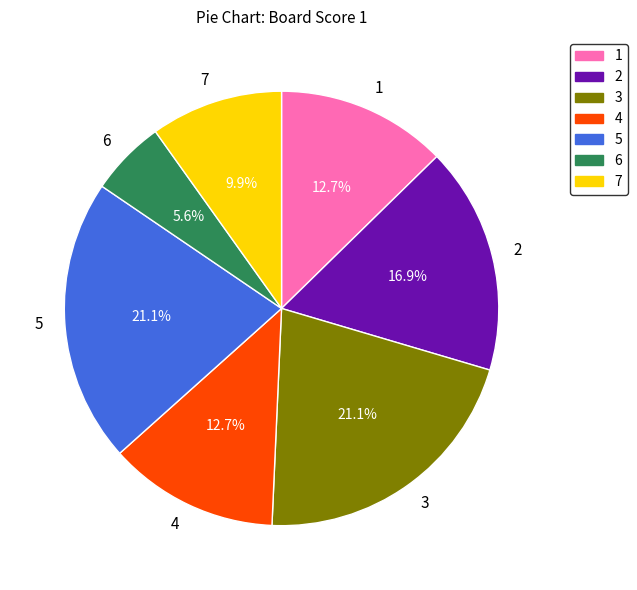

Is the sum of 5 and 2 greater than half?

No